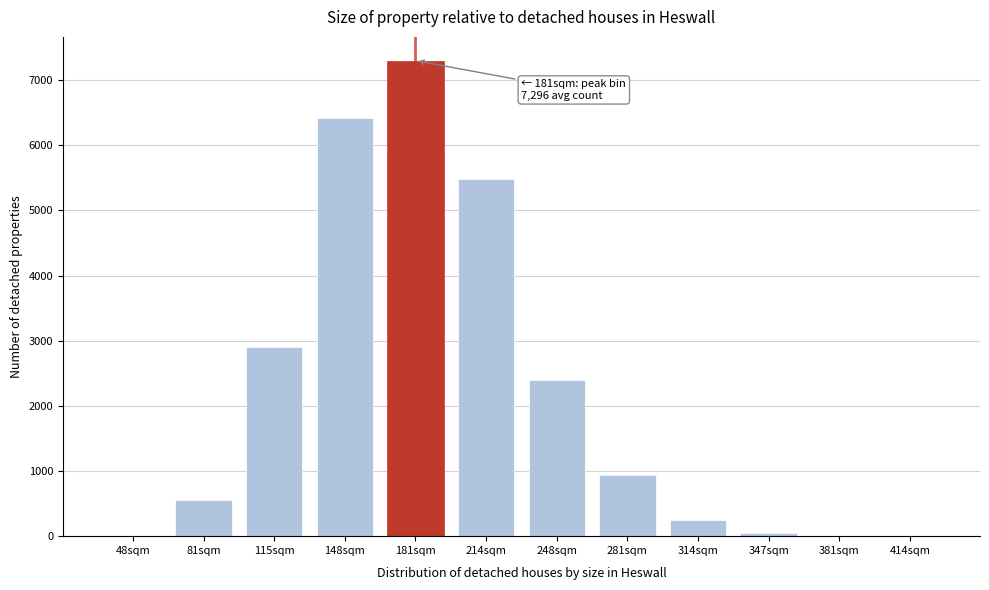

Is it true that the value at 314sqm is 248.1?

True